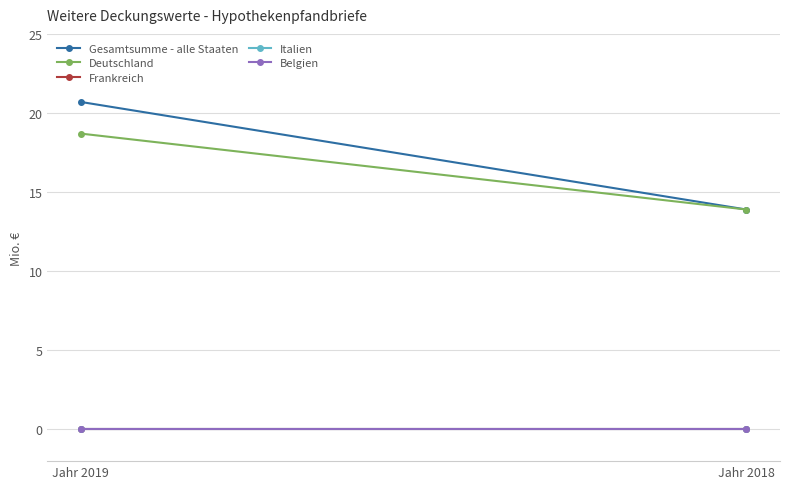

What is the difference between the maximum and minimum values in the Gesamtsumme - alle Staaten series?

6.8